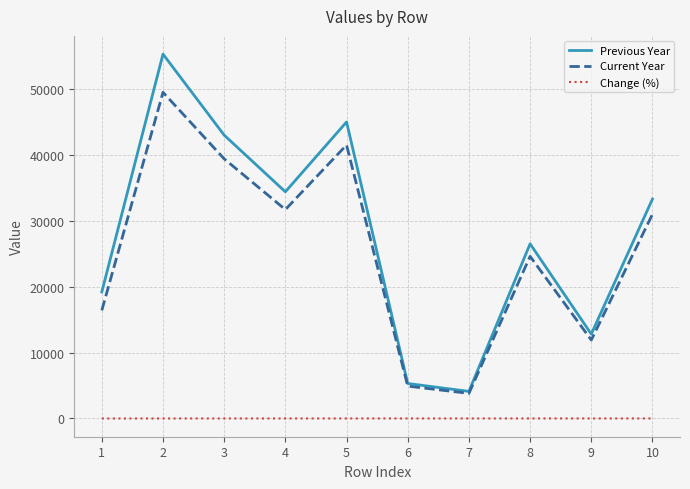

True or false: Change (%) and Current Year cross at least once.

False